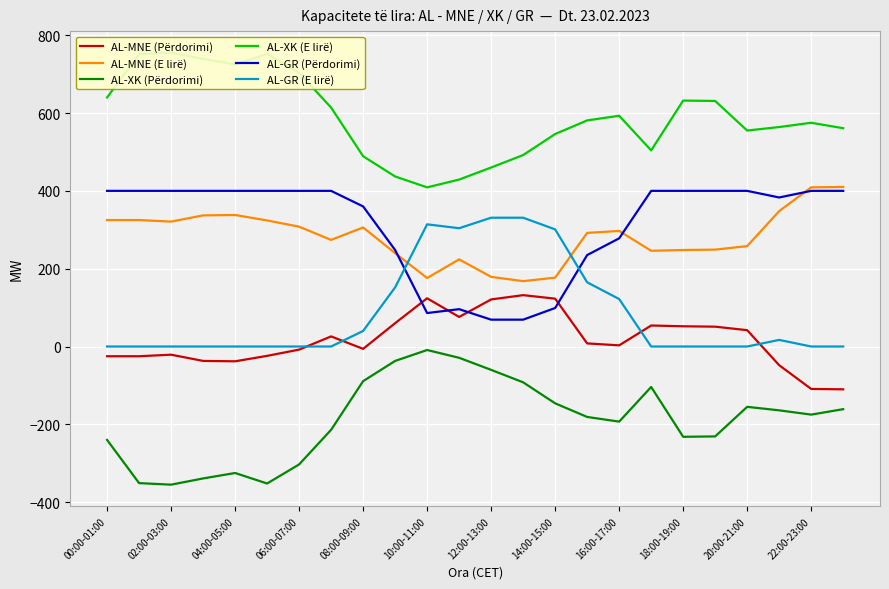

What is the average value of the AL-MNE (E lirë) series?

282